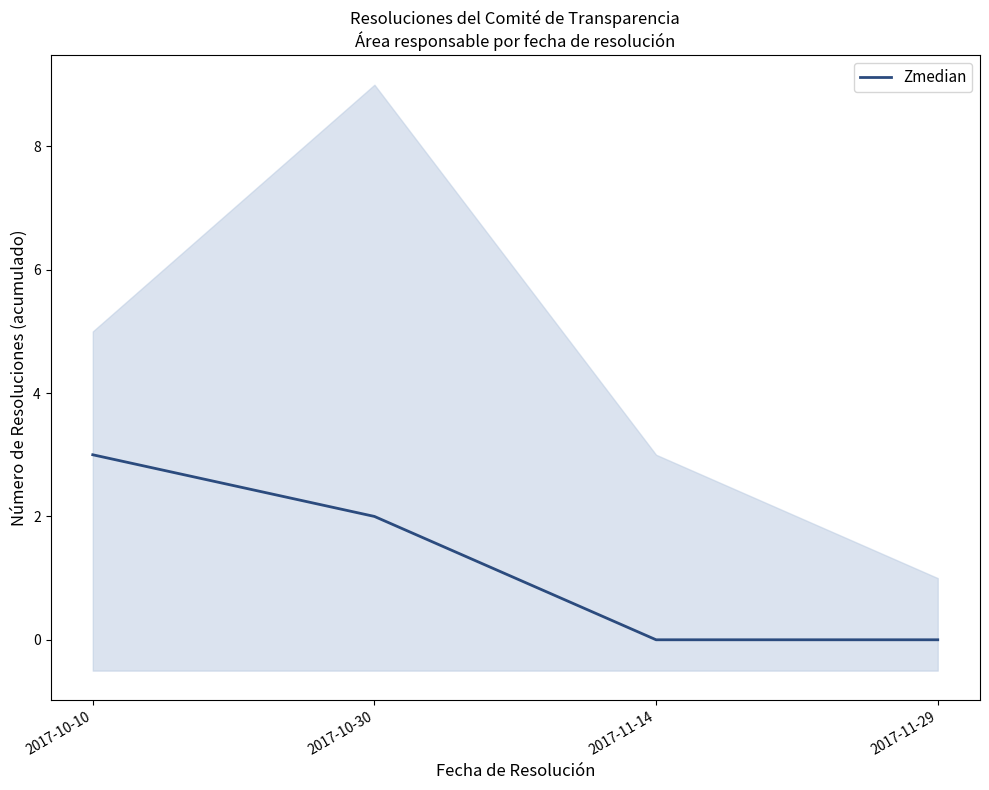

How many data points does each series have?

4